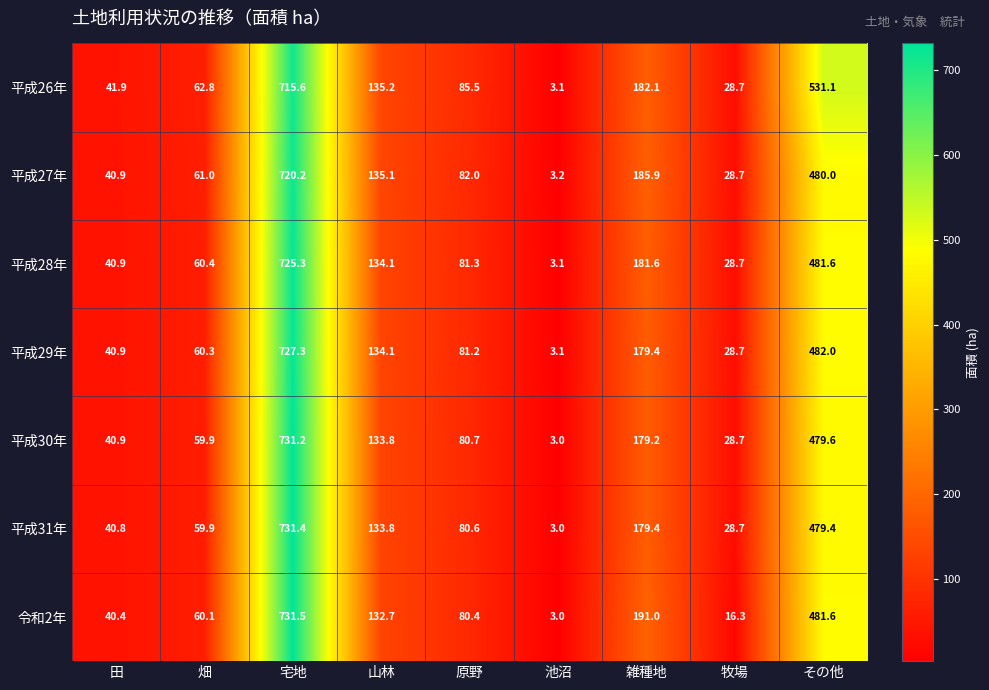

How many distinct data groups are displayed?

7